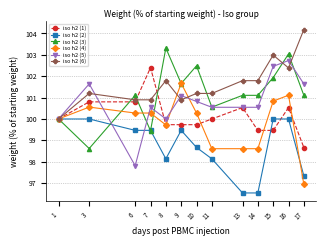

How many data points in iso h2 (1) are less than 100?

6